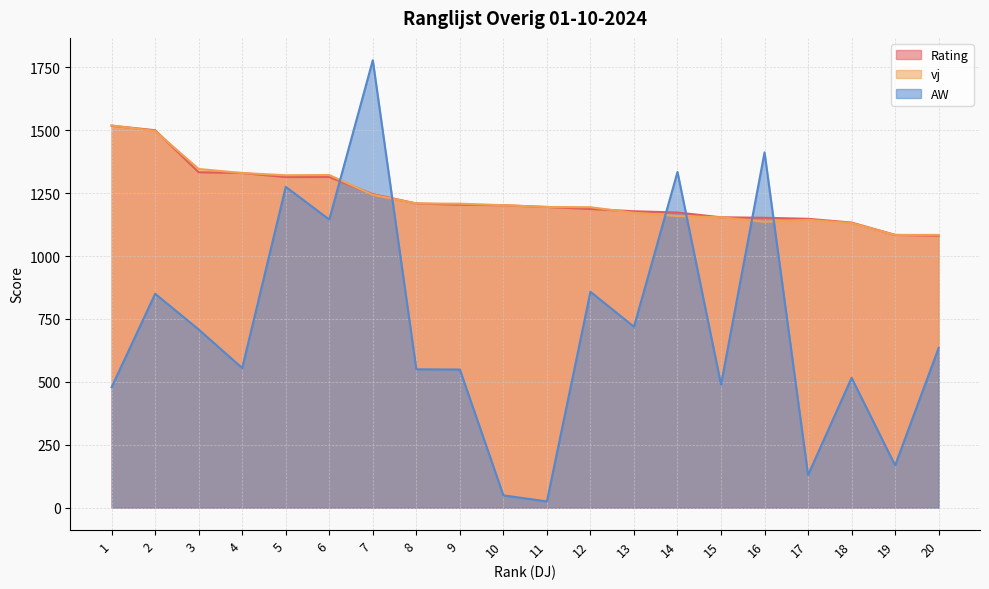

What value does the Rating series have at 18?

1133